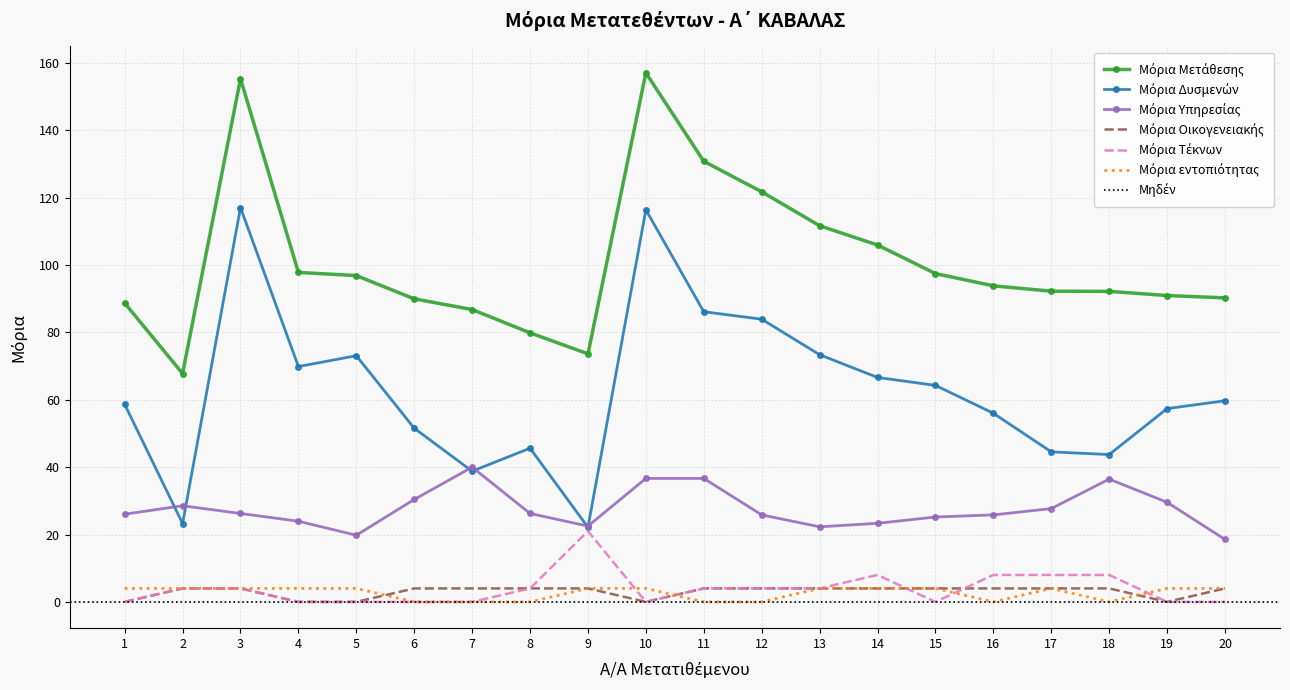

Reading left to right, extract all data points from this chart.

Μόρια Μετάθεσης: 1=88.7	2=67.8	3=155.3	4=97.8	5=96.9	6=90.0	7=86.8	8=79.9	9=73.6	10=157.1	11=130.8	12=121.8	13=111.7	14=106.0	15=97.5	16=93.8	17=92.2	18=92.2	19=91.0	20=90.3
Μόρια Δυσμενών: 1=58.7	2=23.3	3=117.1	4=69.9	5=73.1	6=51.6	7=38.8	8=45.6	9=22.1	10=116.4	11=86.2	12=83.9	13=73.4	14=66.6	15=64.3	16=56.0	17=44.5	18=43.7	19=57.4	20=59.7
Μόρια Υπηρεσίας: 1=26.0	2=28.5	3=26.2	4=23.9	5=19.8	6=30.4	7=40.0	8=26.2	9=22.5	10=36.7	11=36.7	12=25.8	13=22.3	14=23.3	15=25.2	16=25.8	17=27.7	18=36.5	19=29.6	20=18.5
Μόρια Οικογενειακής: 1=0.0	2=4.0	3=4.0	4=0.0	5=0.0	6=4.0	7=4.0	8=4.0	9=4.0	10=0.0	11=4.0	12=4.0	13=4.0	14=4.0	15=4.0	16=4.0	17=4.0	18=4.0	19=0.0	20=4.0
Μόρια Τέκνων: 1=0.0	2=4.0	3=4.0	4=0.0	5=0.0	6=0.0	7=0.0	8=4.0	9=21.0	10=0.0	11=4.0	12=4.0	13=4.0	14=8.0	15=0.0	16=8.0	17=8.0	18=8.0	19=0.0	20=0.0
Μόρια εντοπιότητας: 1=4.0	2=4.0	3=4.0	4=4.0	5=4.0	6=0.0	7=0.0	8=0.0	9=4.0	10=4.0	11=0.0	12=0.0	13=4.0	14=4.0	15=4.0	16=0.0	17=4.0	18=0.0	19=4.0	20=4.0